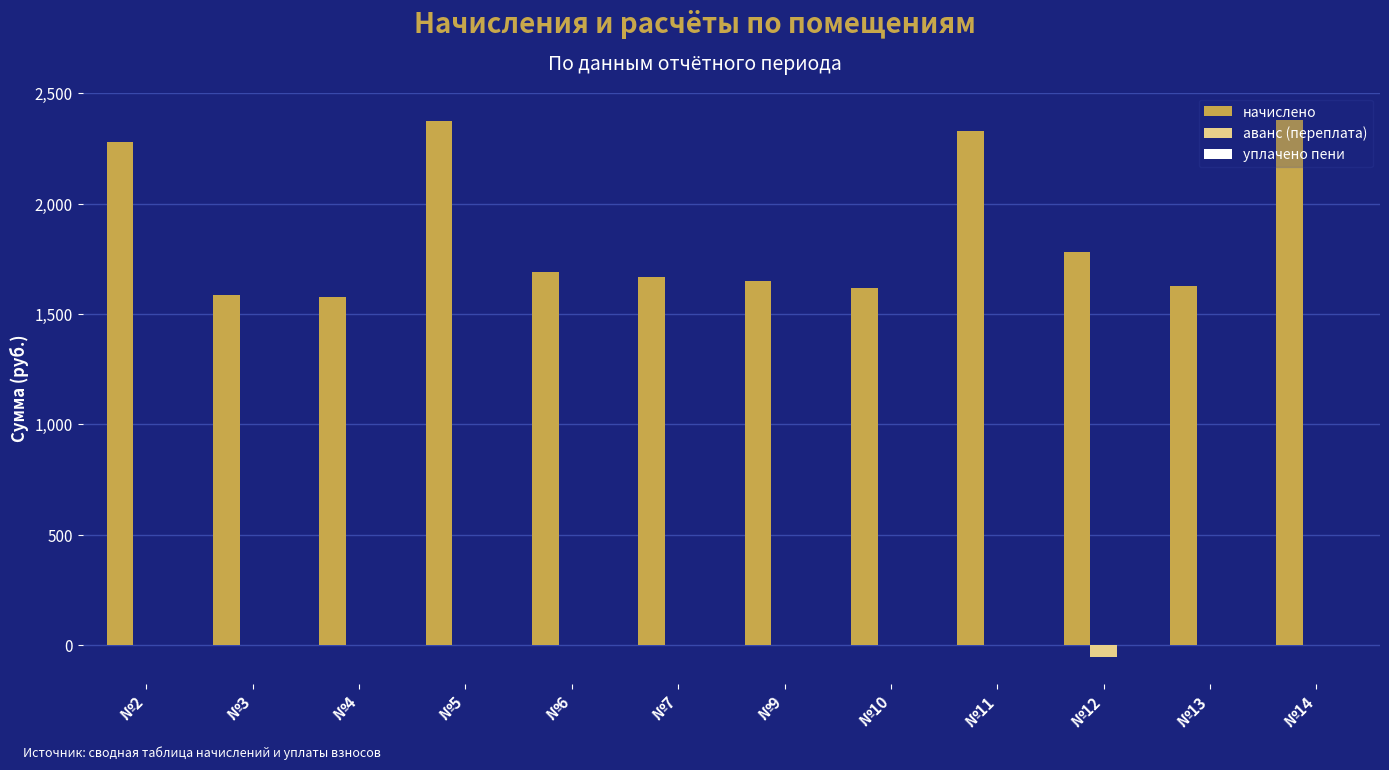

What is the highest value of the начислено series?

2381.8